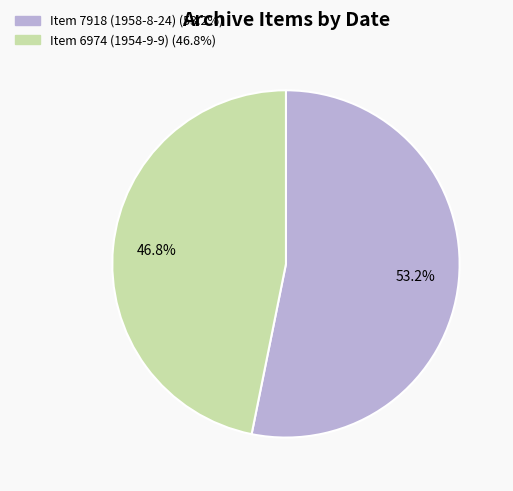

Which slice represents more than half of the pie?

Item 7918 (1958-8-24)